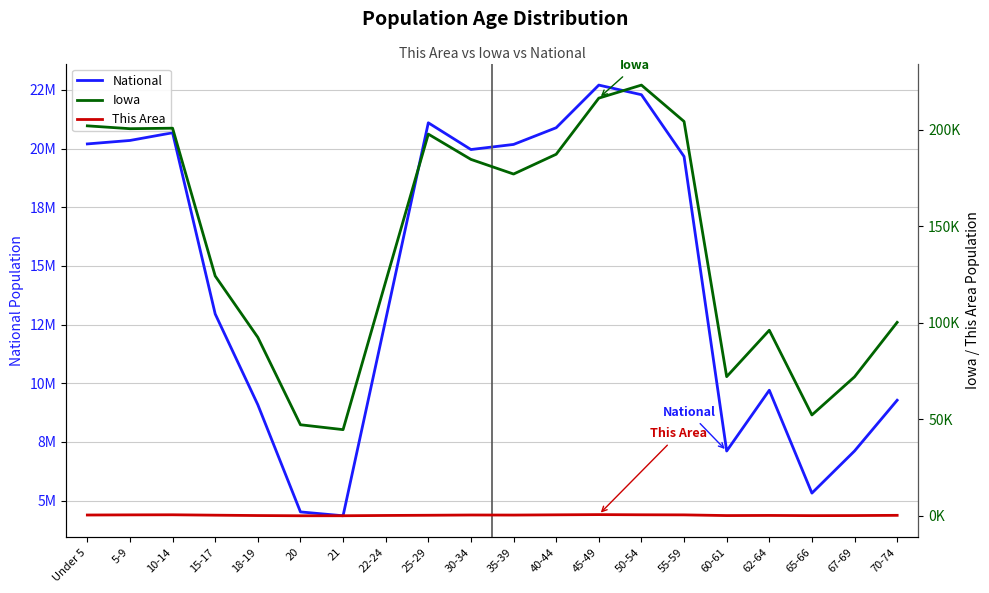

What is the label of the 9th point from the left?

25-29